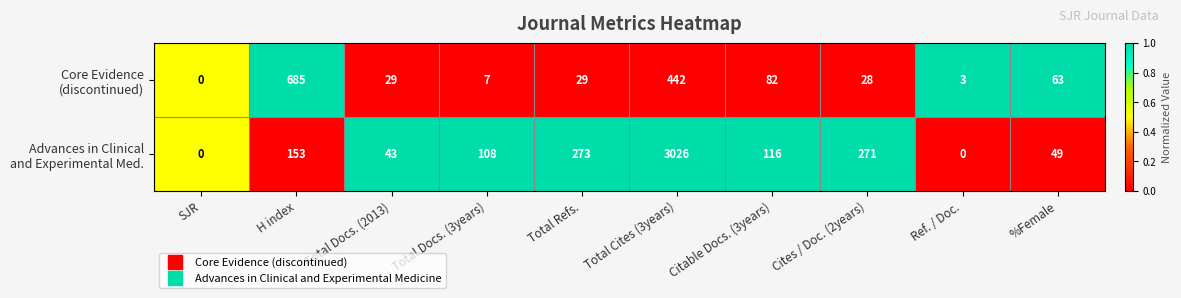

What is the greatest value displayed?

3026